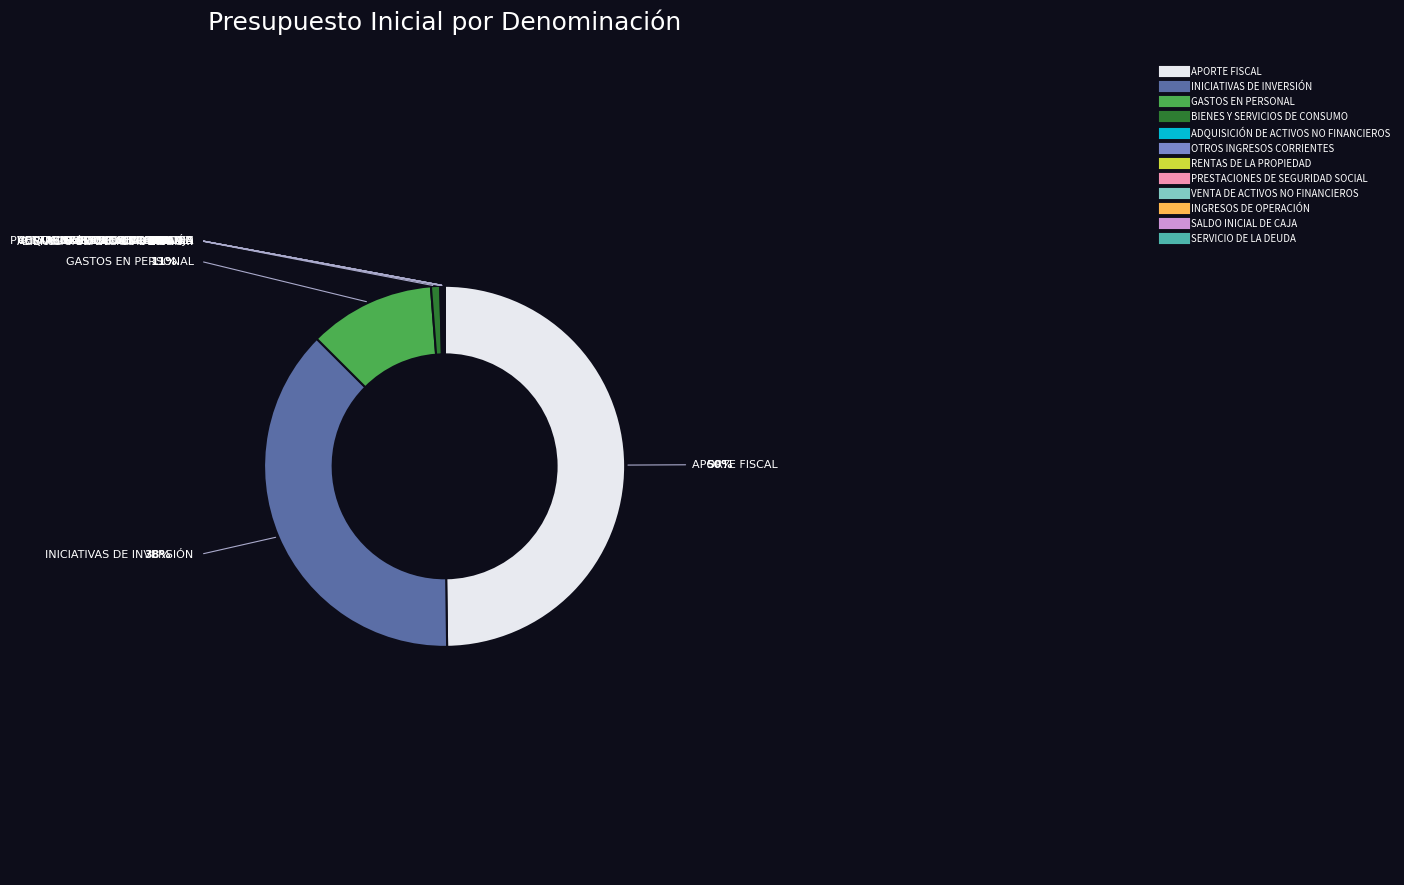

Is it true that GASTOS EN PERSONAL is 11% of the pie?

True